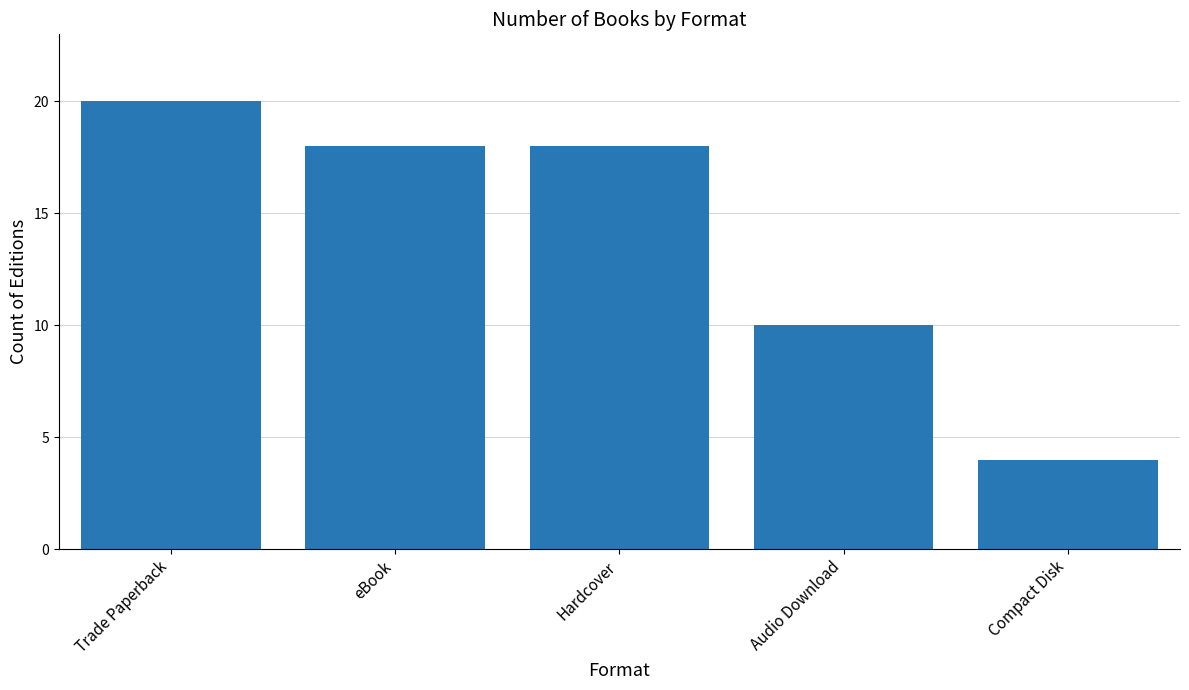

At which label is the value closest to 12?

Audio Download